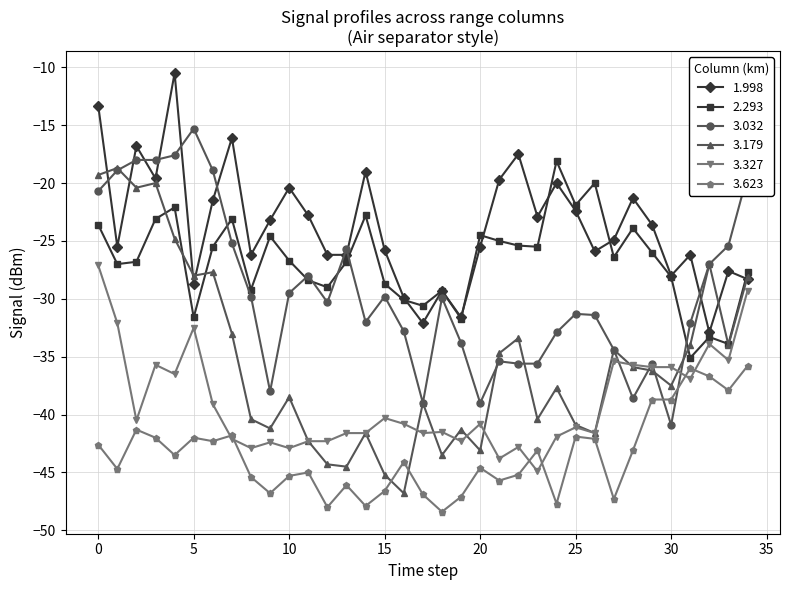

What is the greatest value displayed?

-10.5